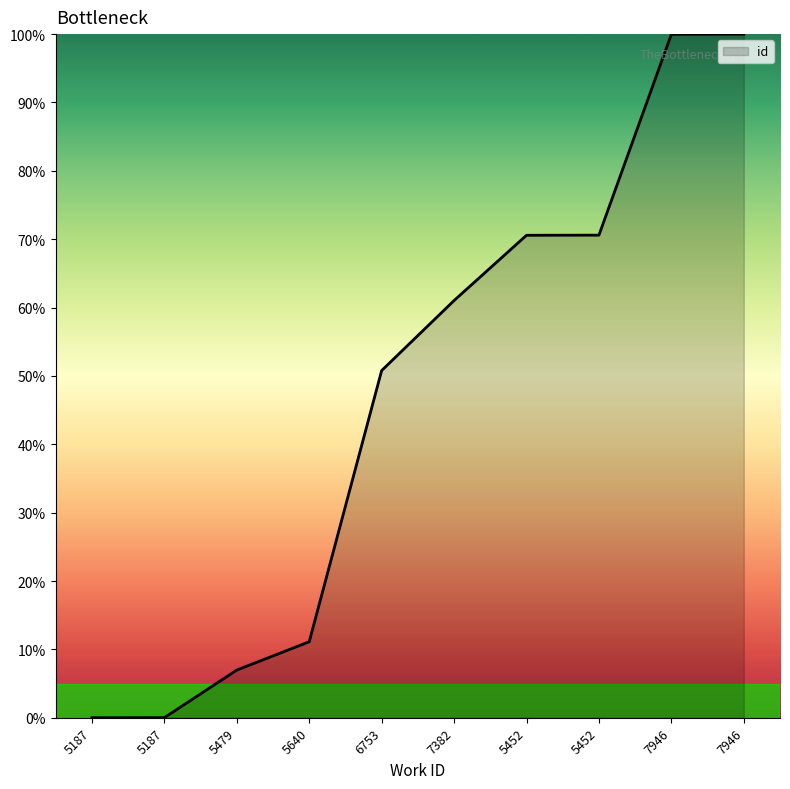

At which label is the value closest to 50?

6753